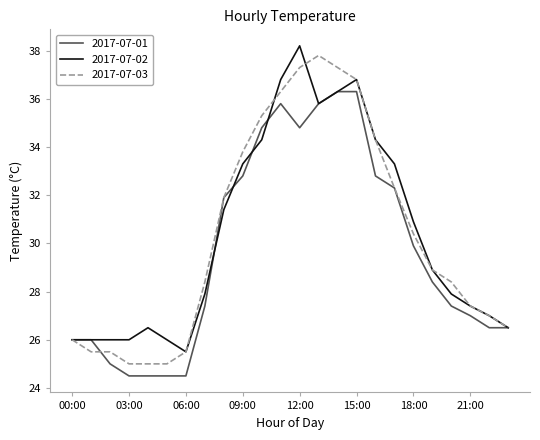

What is the minimum value for 2017-07-01?

24.5